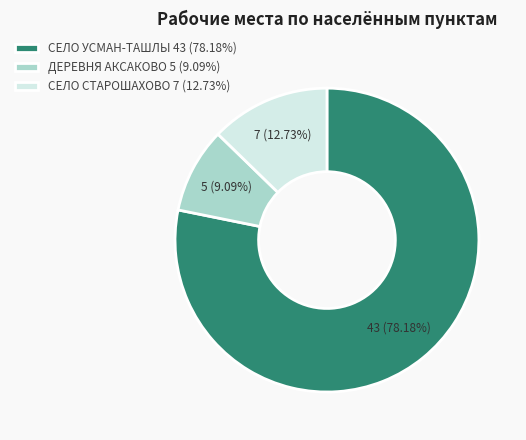

Do ДЕРЕВНЯ АКСАКОВО 5 (9.09%) and СЕЛО УСМАН-ТАШЛЫ 43 (78.18%) together represent more than half of the pie?

Yes